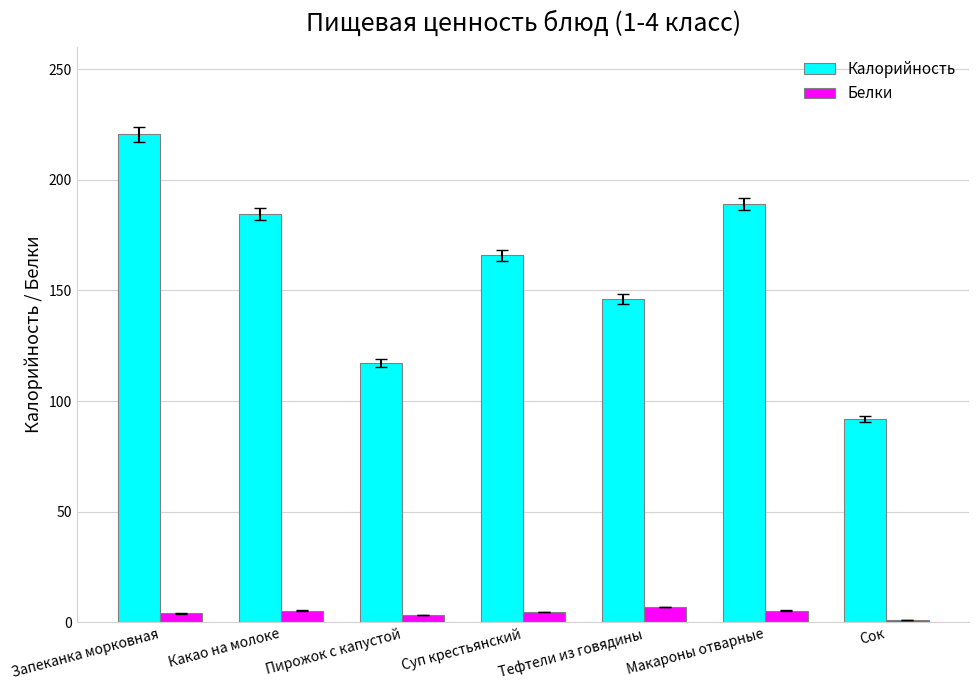

Where does the Калорийность series first go above 165?

Запеканка морковная